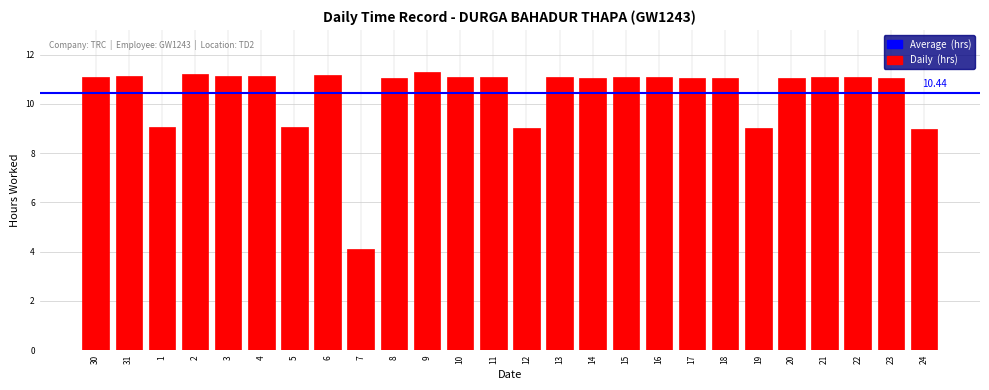

The value at 13 is 16.2. True or false?

False